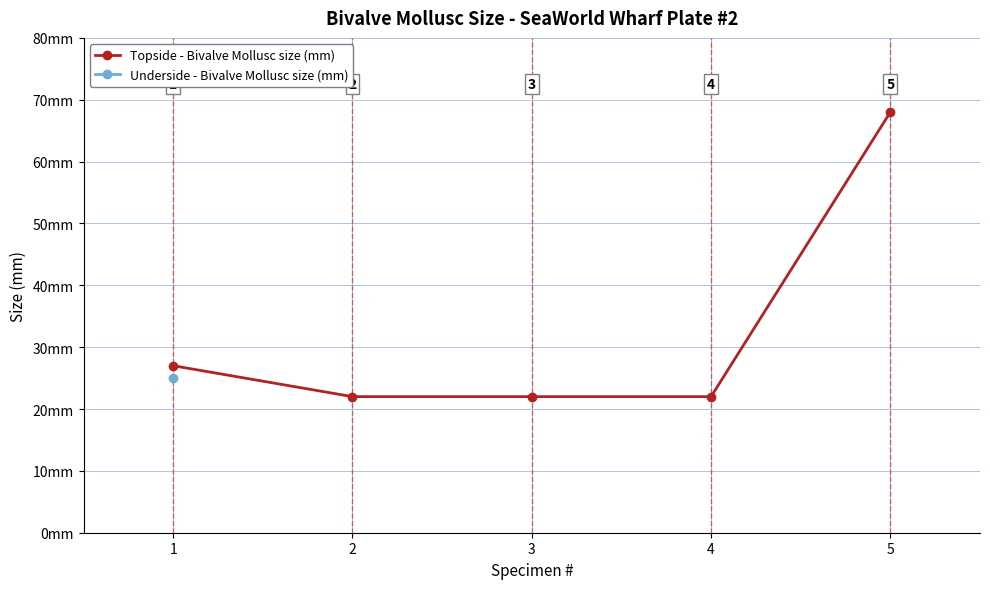

List the labels in order of value, smallest first.

2, 3, 4, 1, 5